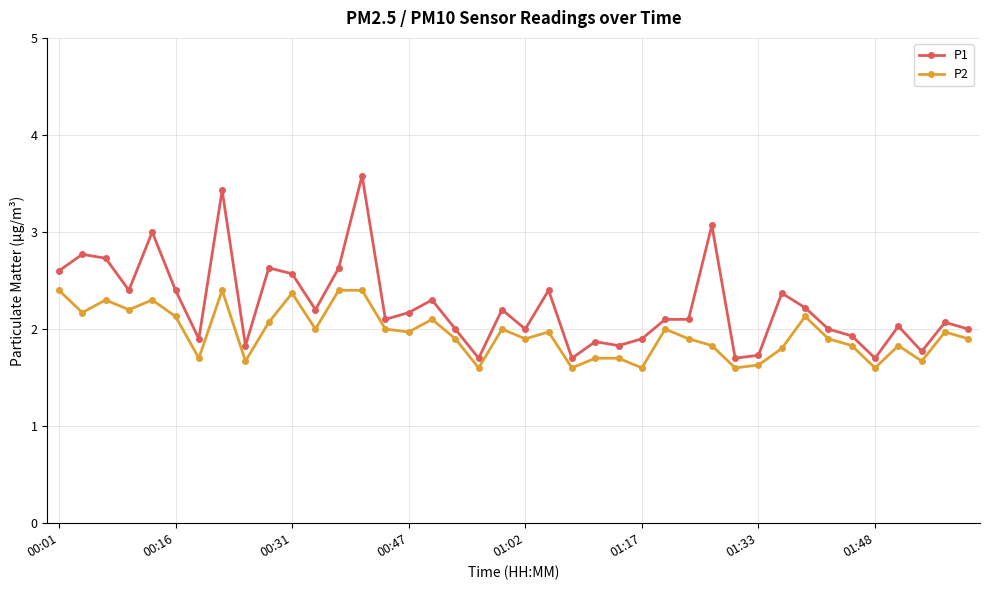

What is the sum of all P1 values?

89.6